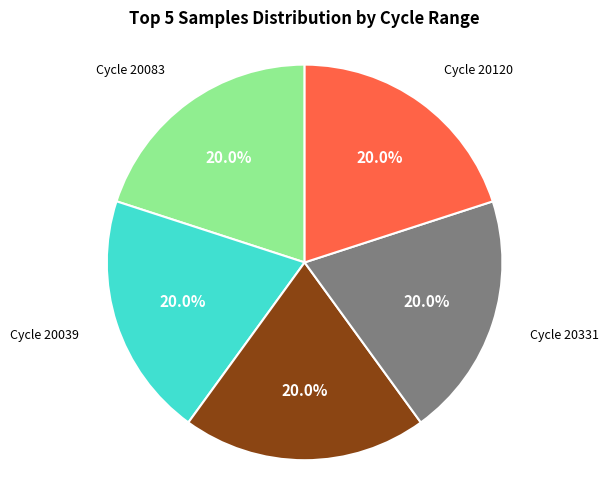

Is Cycle 20031 the majority of the pie?

No